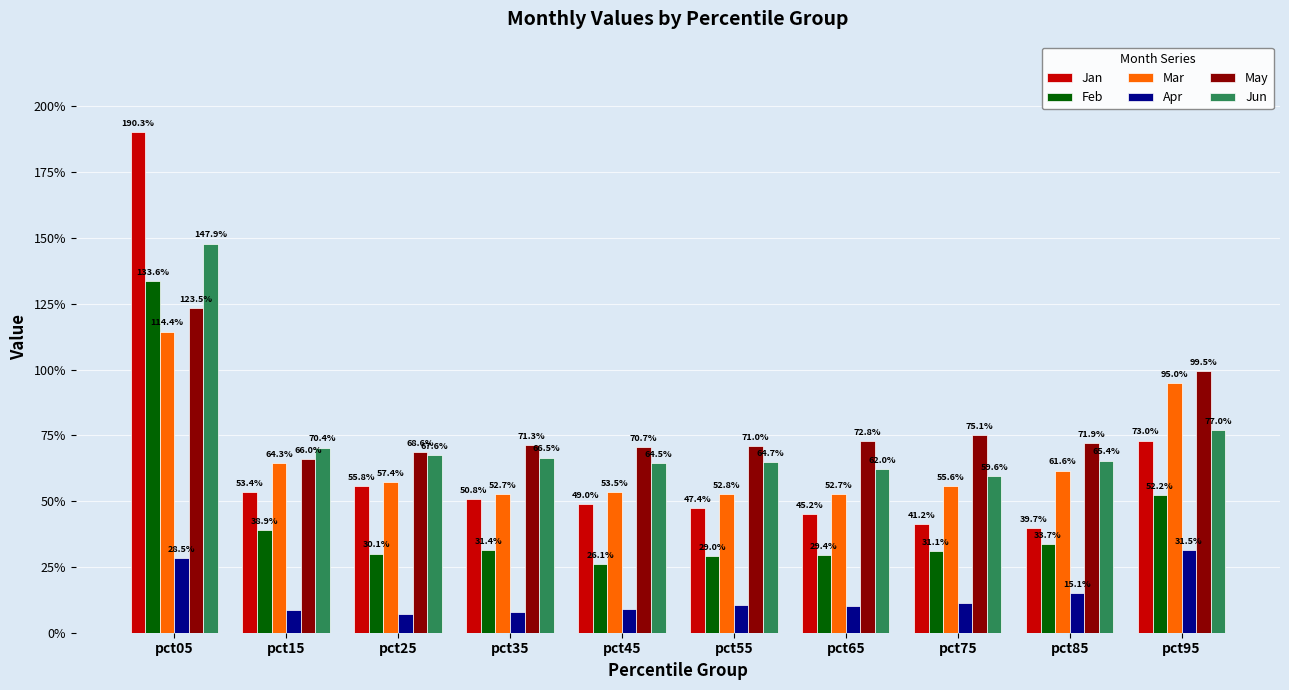

Does the chart contain any negative values?

No